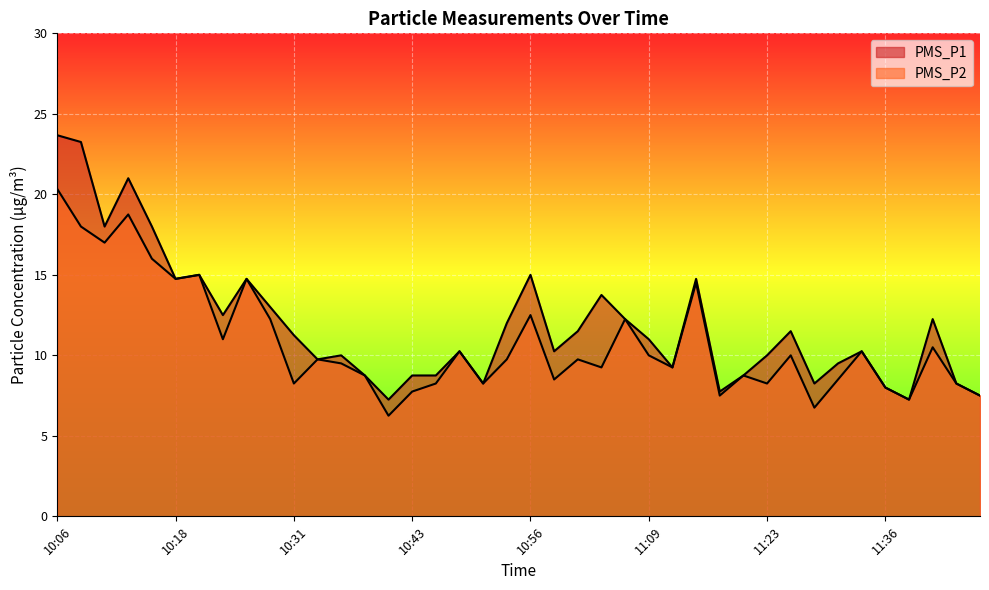

What position from the left is 10:23?

8